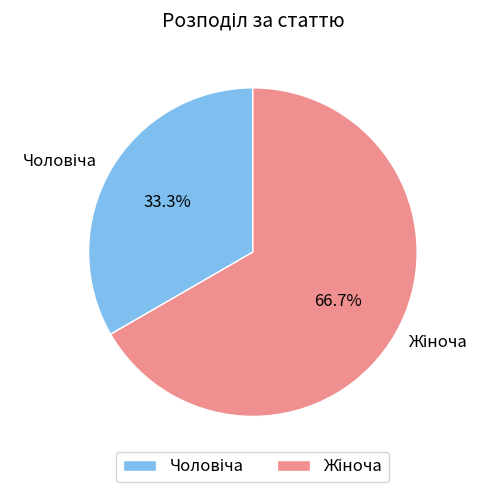

Is there any slice that represents more than half of the pie?

Yes